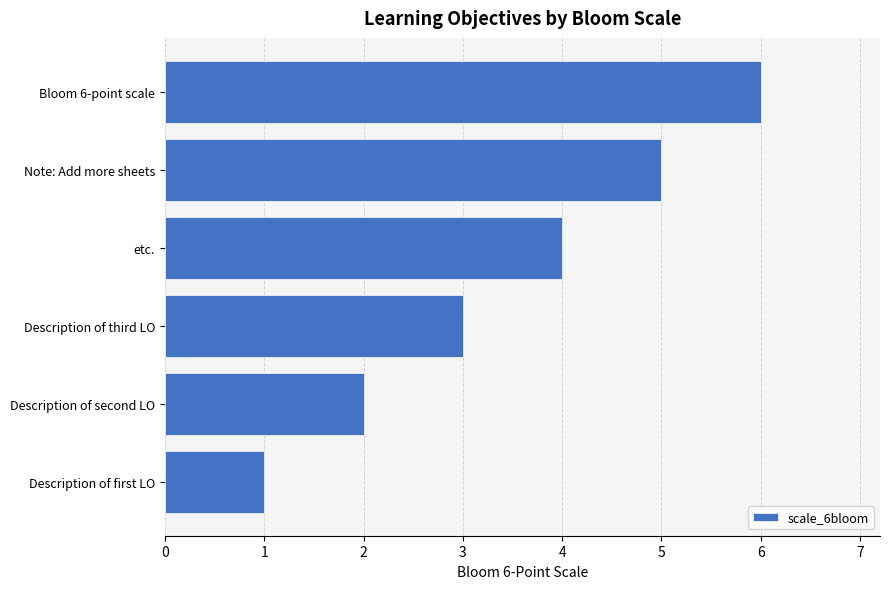

List the labels in order of value, largest first.

Bloom 6-point scale, Note: Add more sheets, etc., Description of third LO, Description of second LO, Description of first LO